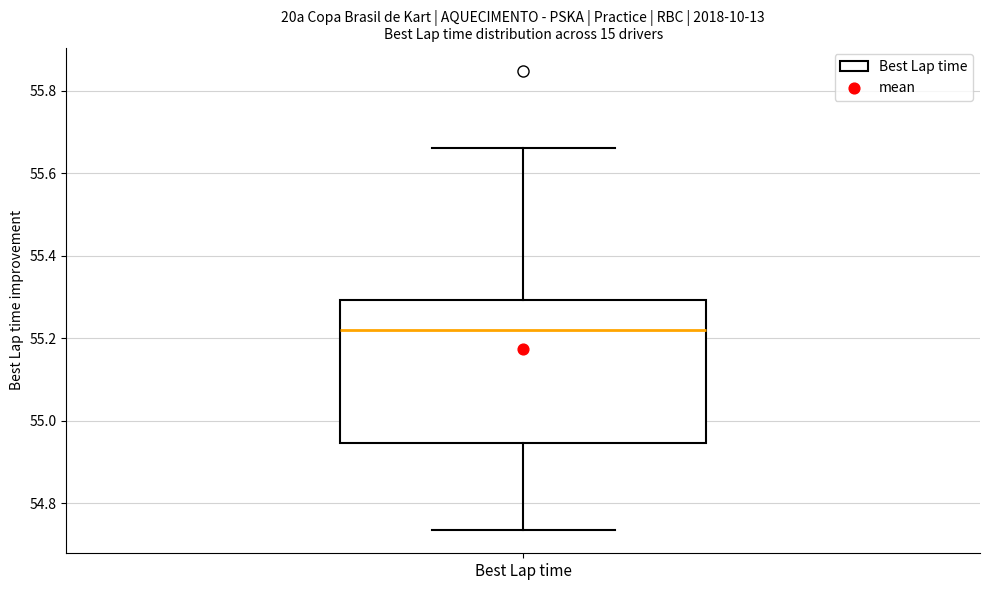

Read this box plot against the y-axis: the position of the median line, the range covered by the box, and the ends of both whiskers. The values are not printed on the chart, so give them approximately, as read against the axis.

median 55.22, box 54.94 to 55.30, whiskers 54.74 to 55.66